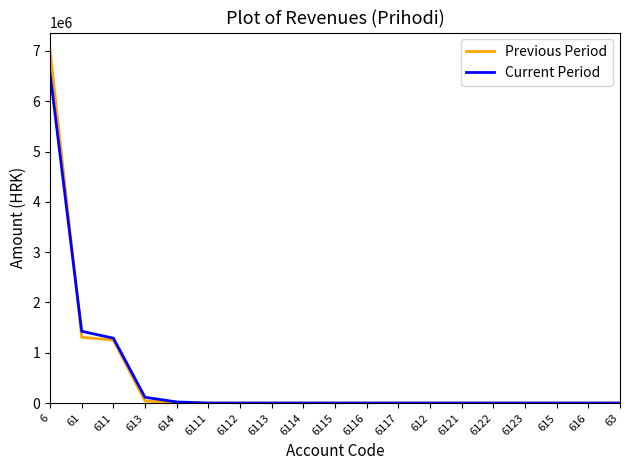

True or false: Previous Period has a value of 0.0 at 63.

True